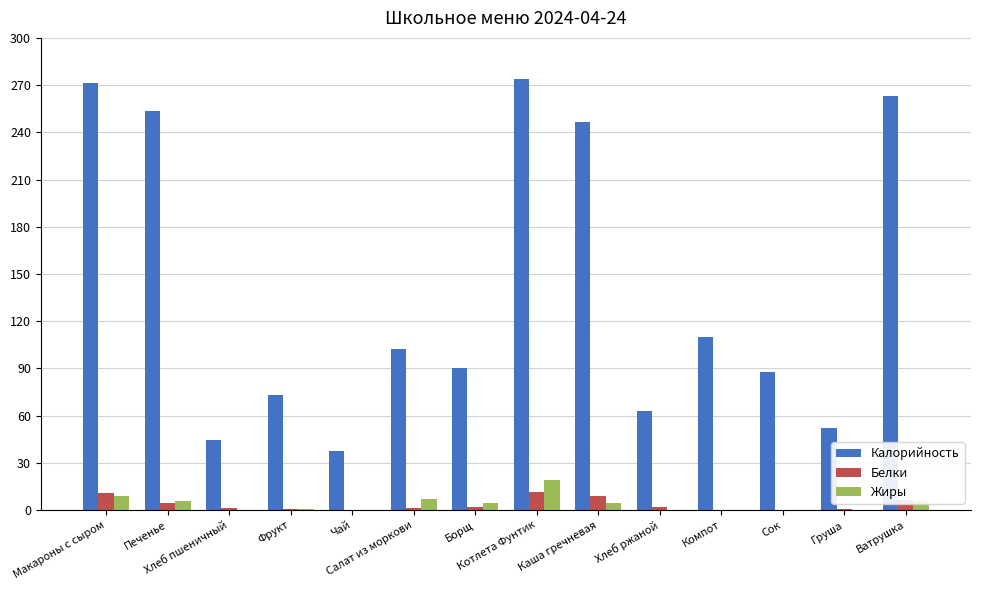

What is the sum of all Белки values?

50.6